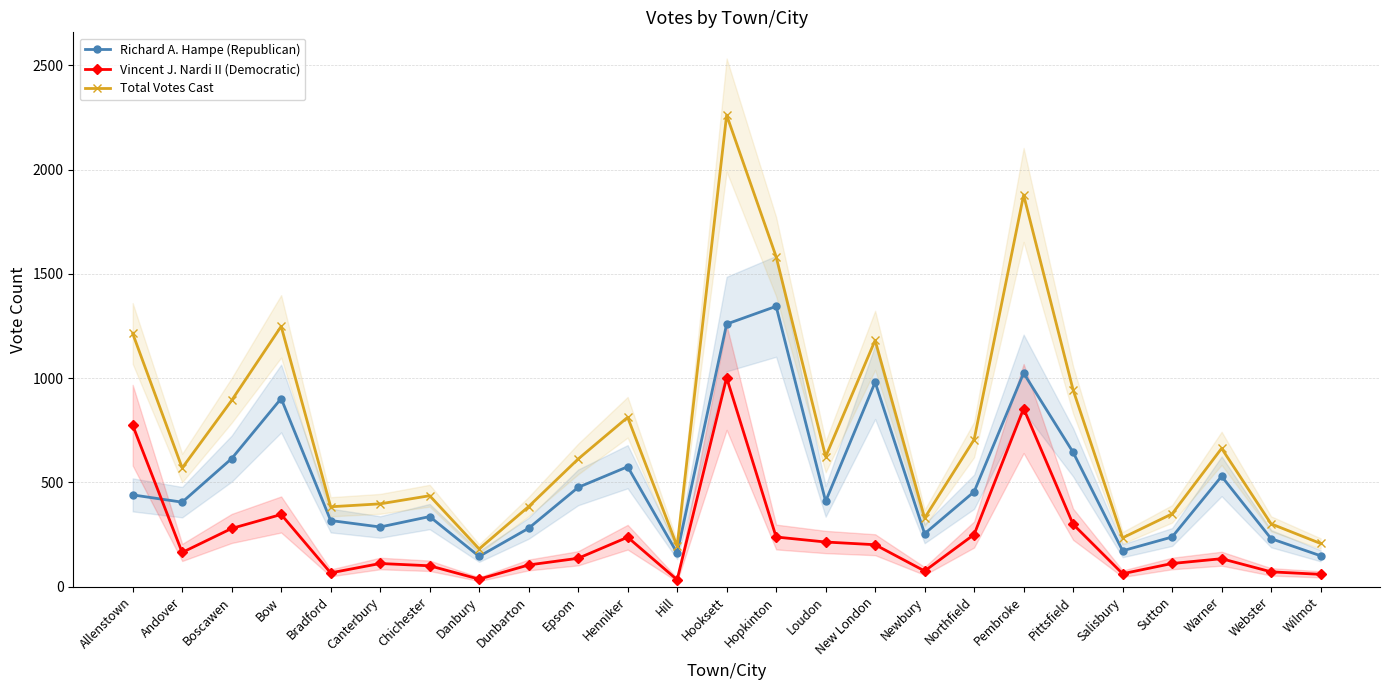

Reading left to right, list all the values displayed in this chart.

Richard A. Hampe (Republican): Allenstown=440	Andover=405	Boscawen=614	Bow=902	Bradford=317	Canterbury=286	Chichester=336	Danbury=145	Dunbarton=280	Epsom=476	Henniker=575	Hill=161	Hooksett=1259	Hopkinton=1344	Loudon=409	New London=980	Newbury=254	Northfield=455	Pembroke=1024	Pittsfield=644	Salisbury=172	Sutton=238	Warner=529	Webster=230	Wilmot=148
Vincent J. Nardi II (Democratic): Allenstown=774	Andover=164	Boscawen=279	Bow=346	Bradford=66	Canterbury=111	Chichester=100	Danbury=36	Dunbarton=104	Epsom=136	Henniker=237	Hill=33	Hooksett=1002	Hopkinton=238	Loudon=214	New London=201	Newbury=75	Northfield=250	Pembroke=854	Pittsfield=299	Salisbury=62	Sutton=111	Warner=134	Webster=71	Wilmot=59
Total Votes Cast: Allenstown=1214	Andover=569	Boscawen=893	Bow=1248	Bradford=383	Canterbury=397	Chichester=436	Danbury=181	Dunbarton=384	Epsom=612	Henniker=812	Hill=194	Hooksett=2261	Hopkinton=1582	Loudon=623	New London=1181	Newbury=329	Northfield=705	Pembroke=1878	Pittsfield=943	Salisbury=234	Sutton=349	Warner=663	Webster=301	Wilmot=207